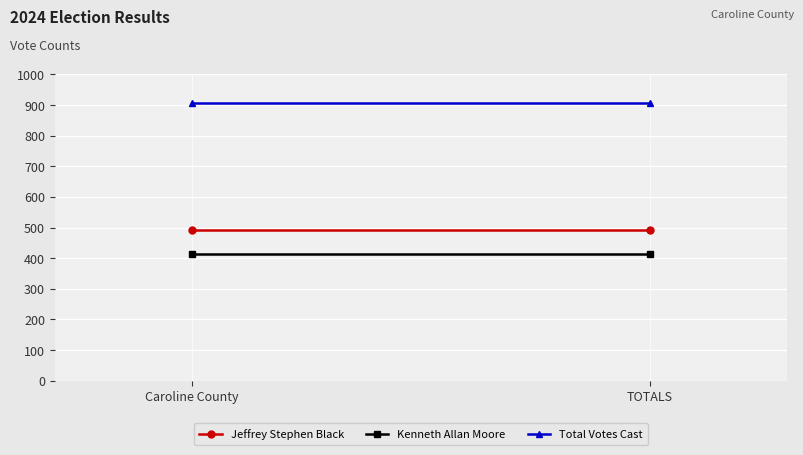

What is the total value across all series at Caroline County?

1814